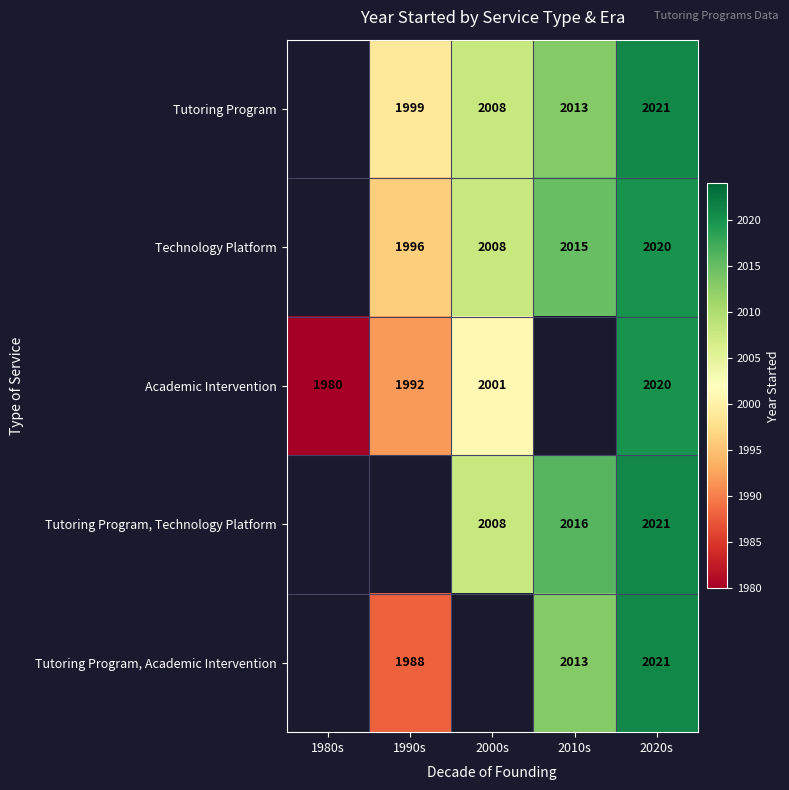

True or false: Tutoring Program has a value of 3541.9 at 1990s.

False